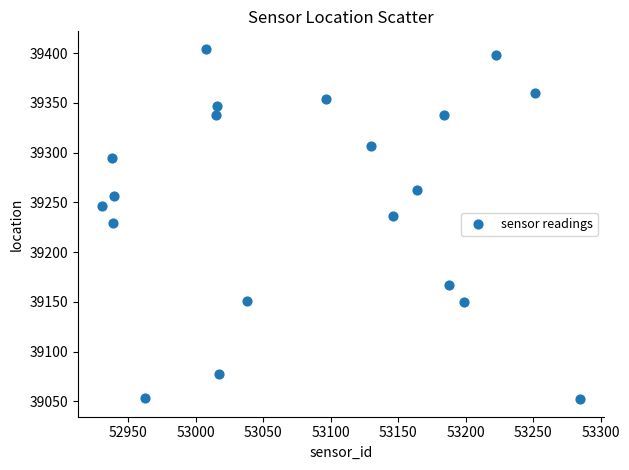

What is the range of X values (max minus min)?

354.3